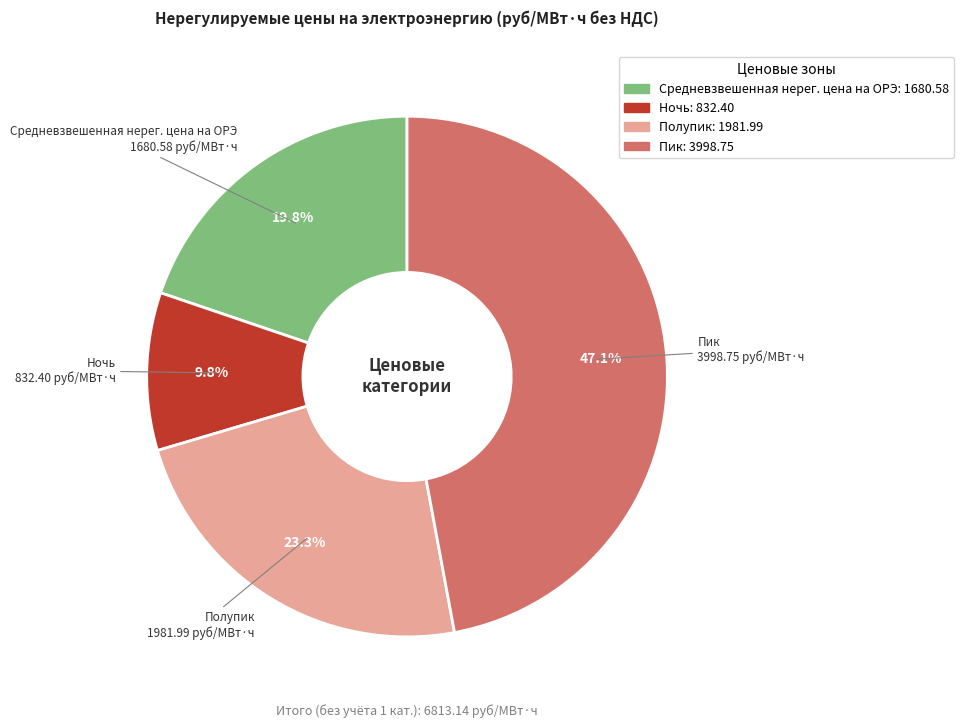

Is Средневзвешенная нерег. цена на ОРЭ the majority of the pie?

No